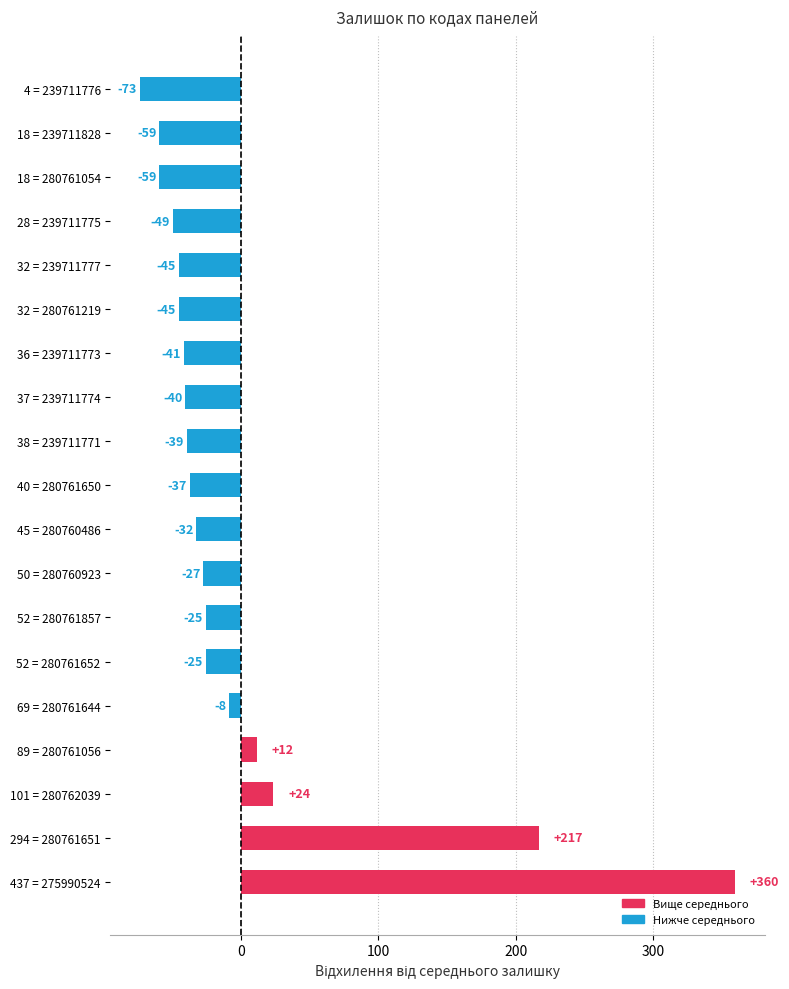

Does the chart contain any negative values?

Yes